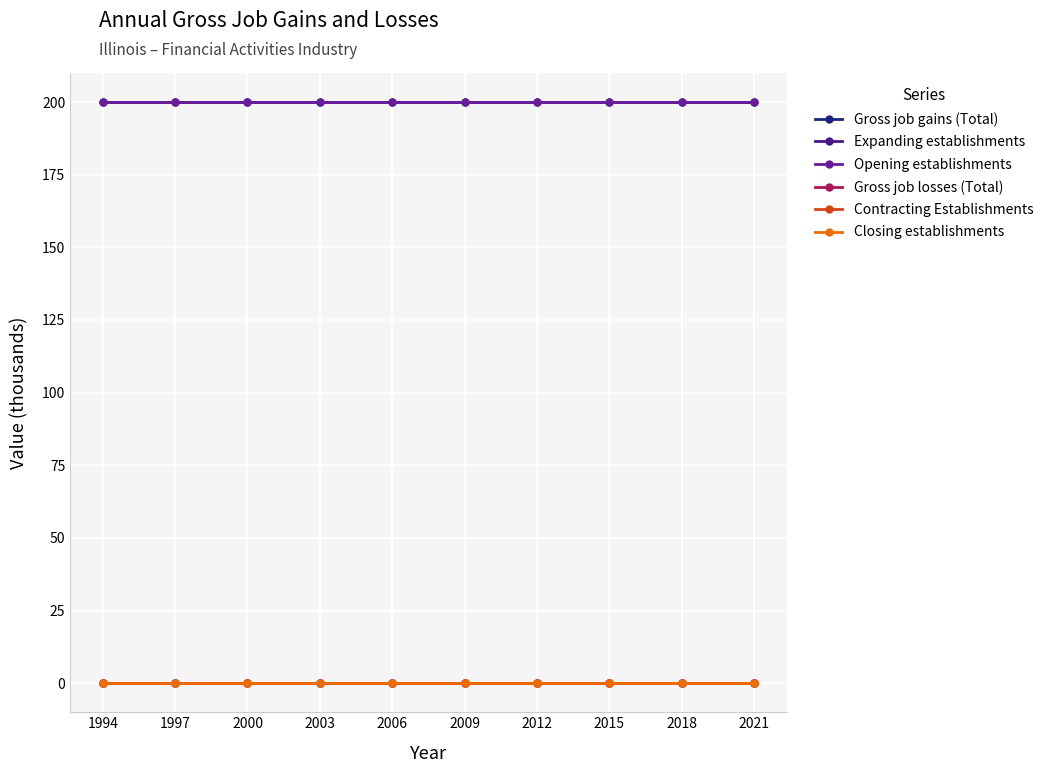

At how many categories does at least one series exceed 147?

10